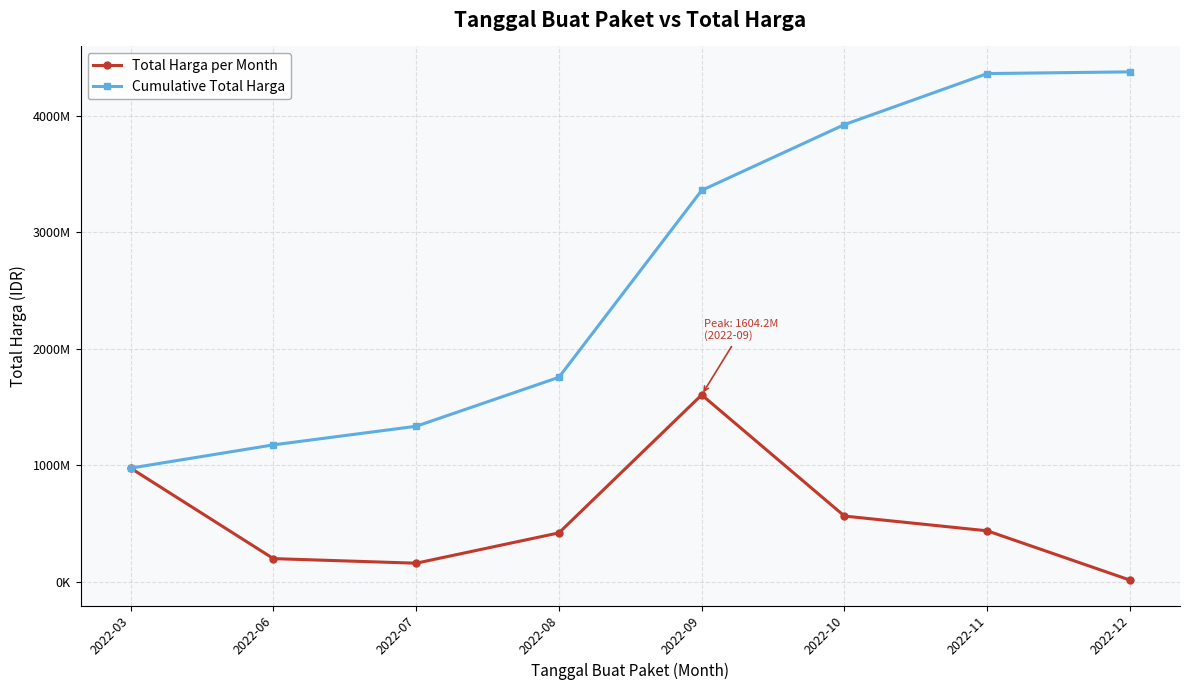

What is the total value across all series at 2022-08?

2174930025